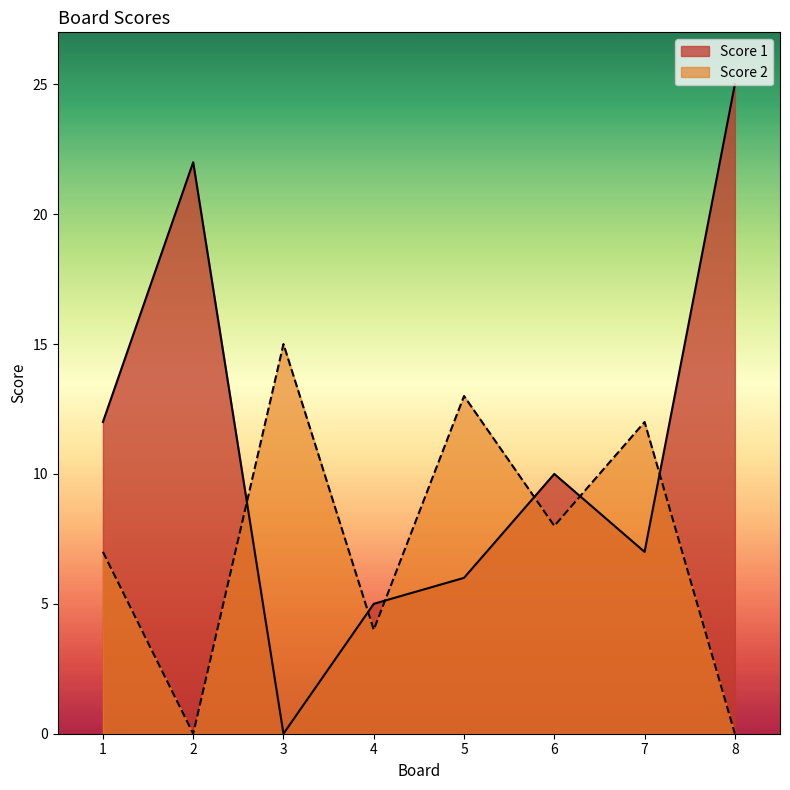

What is the difference between the Score 1 values at 2 and 6?

12